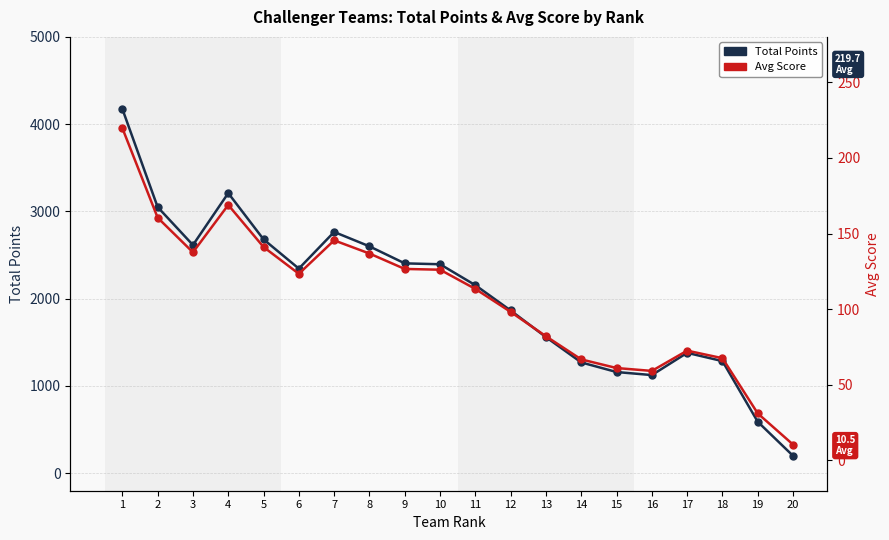

How many distinct data groups are displayed?

2